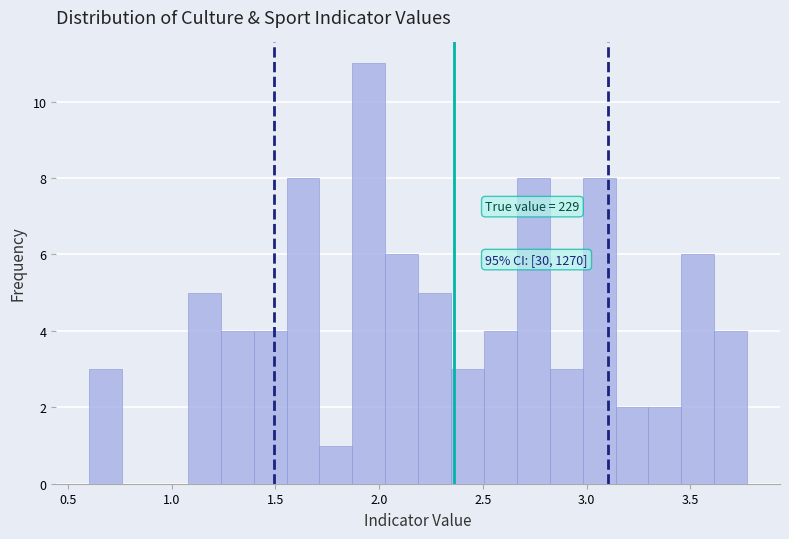

Around what value on the x-axis is the tallest bar? Give the approximate position of its centre, as read against the axis.

1.95